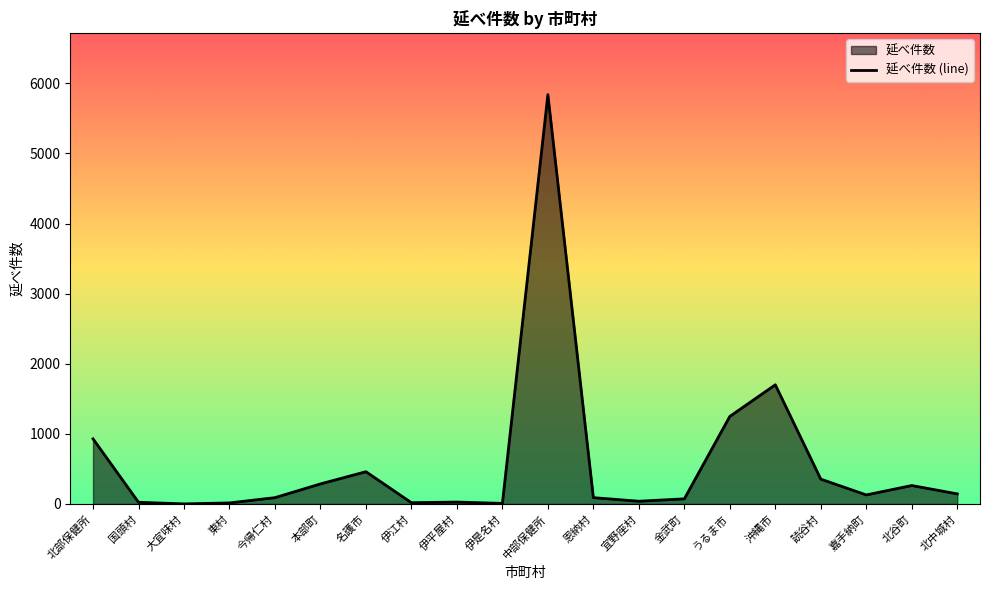

What is the label of the 6th point from the left?

本部町